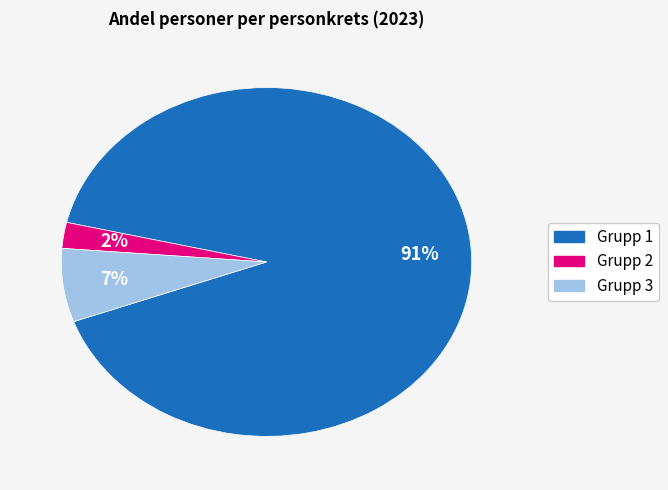

To the nearest percent, what is the combined percentage of Grupp 3 and Grupp 2?

9%